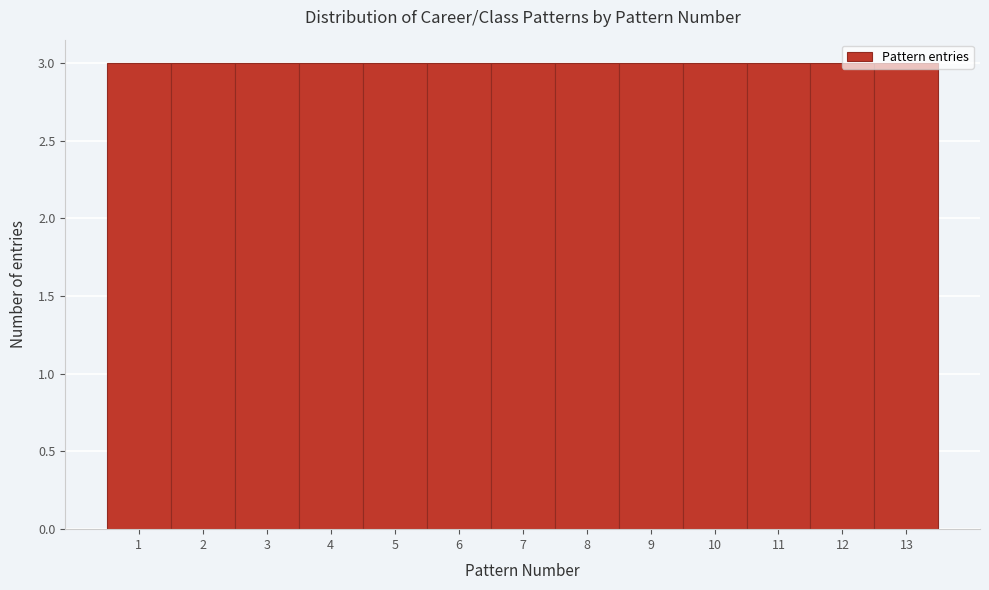

Reading left to right, transcribe this chart: for each bar, give the range it covers on the x-axis and its height. The values are not printed on the chart, so give them approximately, as read against the axis.

0.5 to 1.5: 3
1.5 to 2.5: 3
2.5 to 3.5: 3
3.5 to 4.5: 3
4.5 to 5.5: 3
5.5 to 6.5: 3
6.5 to 7.5: 3
7.5 to 8.5: 3
8.5 to 9.5: 3
9.5 to 10.5: 3
10.5 to 11.5: 3
11.5 to 12.5: 3
12.5 to 13.5: 3